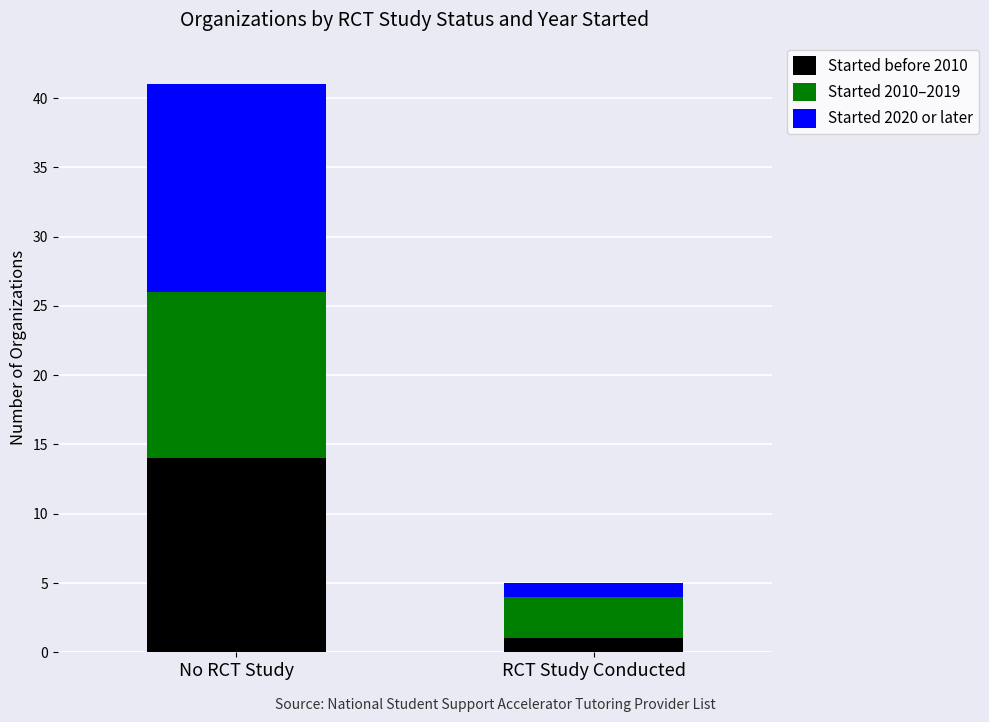

Which category has the highest value in the Started before 2010 series?

No RCT Study